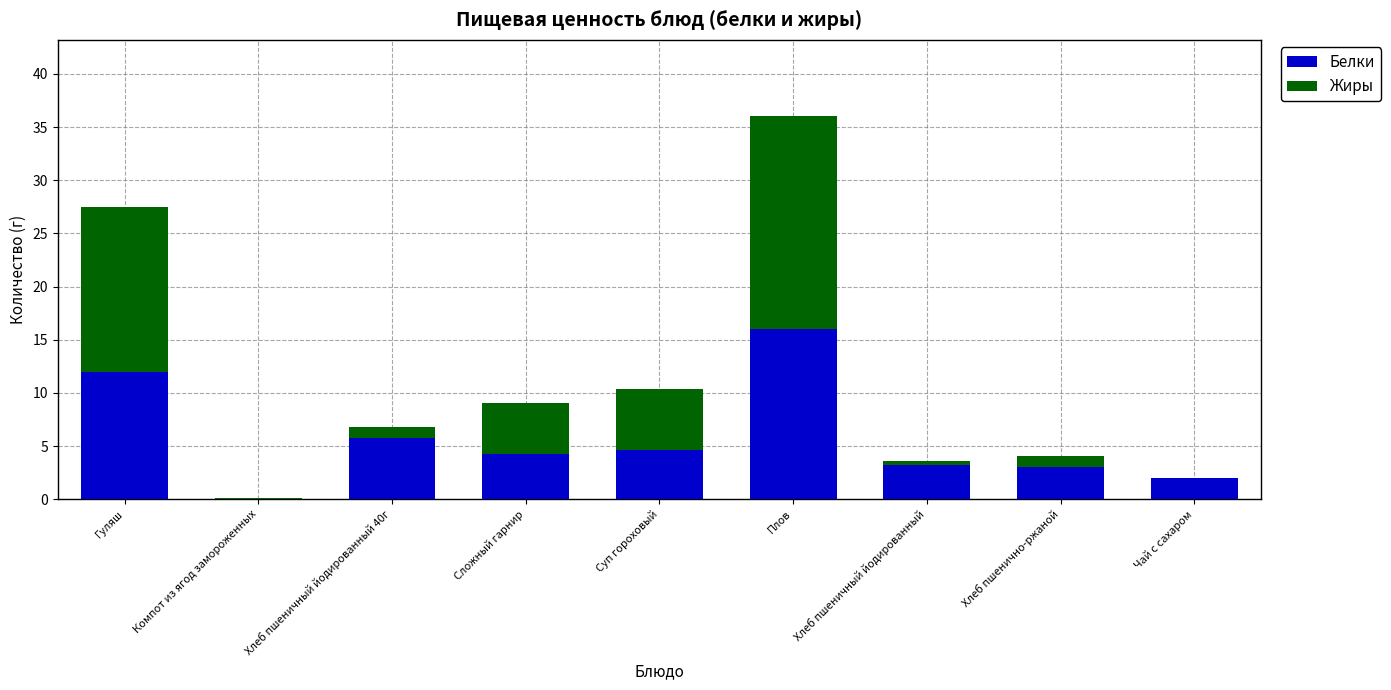

Count the number of data series in this chart.

2